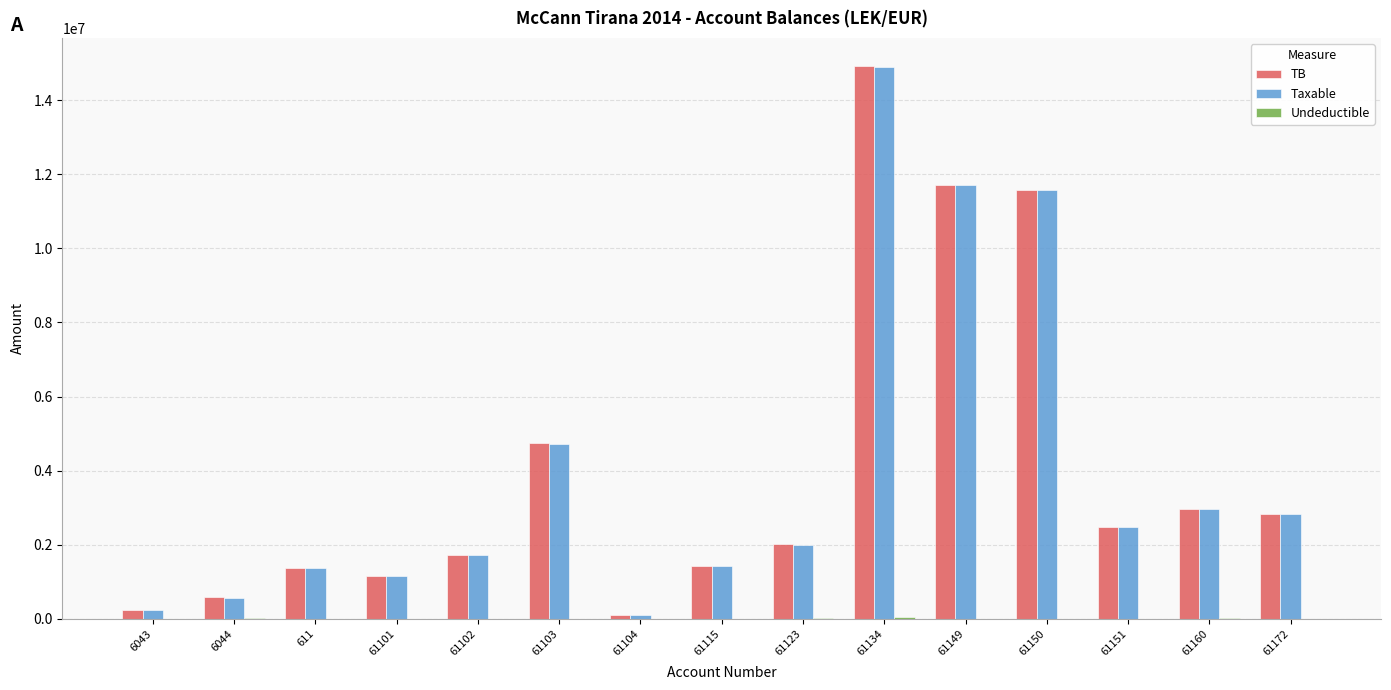

What is the maximum value shown in the chart?

14931158.8